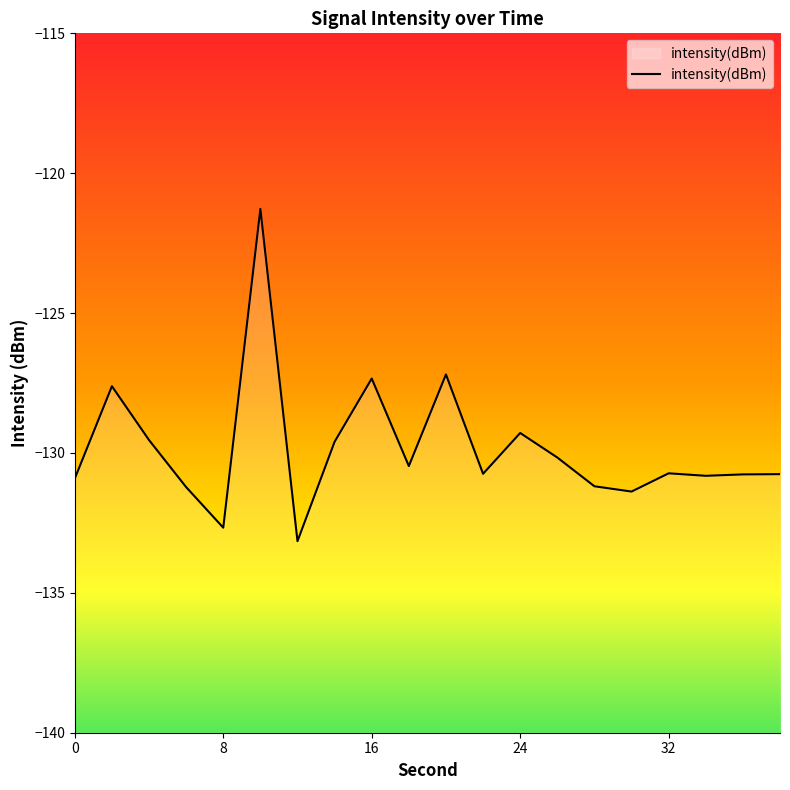

Rank the categories by value from highest to lowest.

10, 20, 16, 2, 24, 4, 14, 26, 18, 32, 22, 38, 36, 34, 0, 28, 6, 30, 8, 12